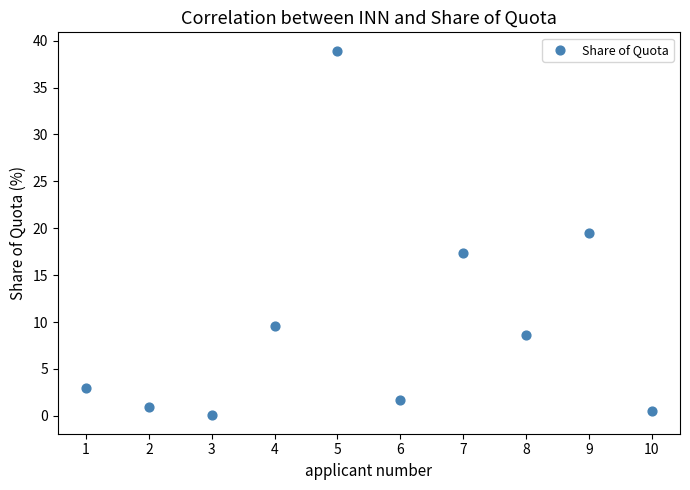

What Y value in the scatter plot is closest to 19?

19.4